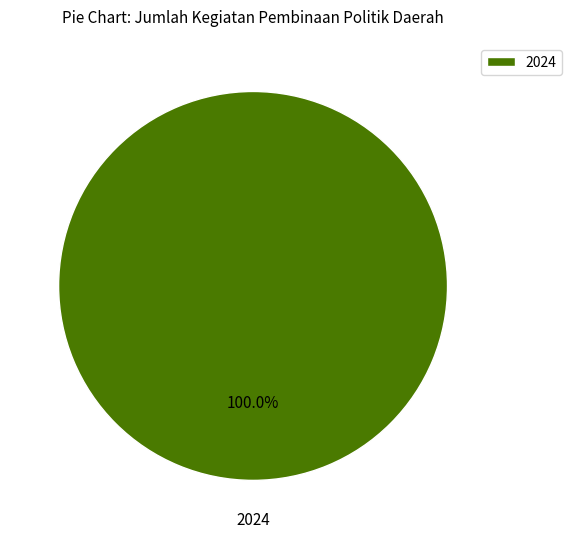

Rank the categories by value from highest to lowest.

2024